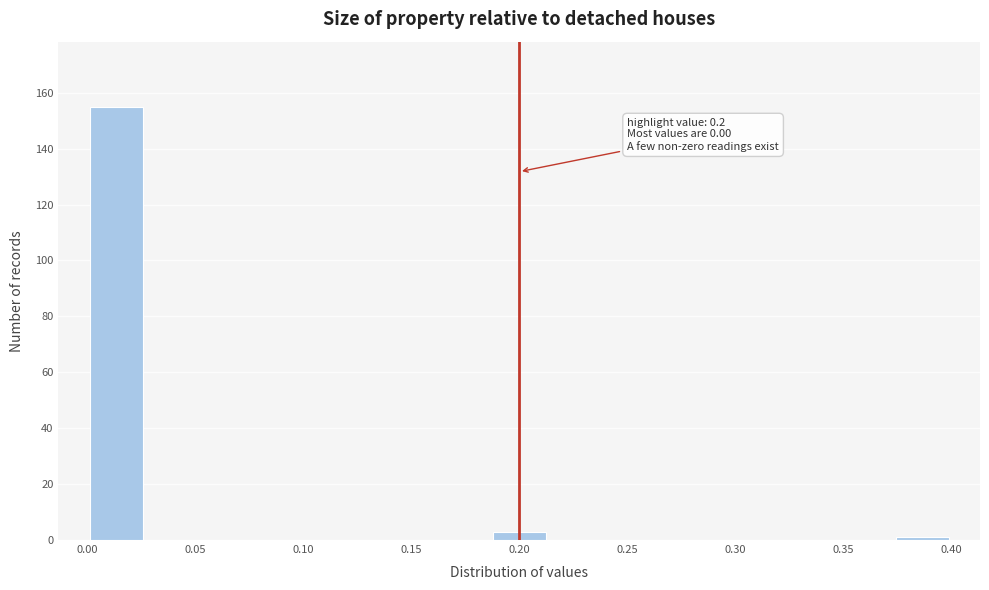

Which range on the x-axis has the tallest bar?

0.000 to 0.025